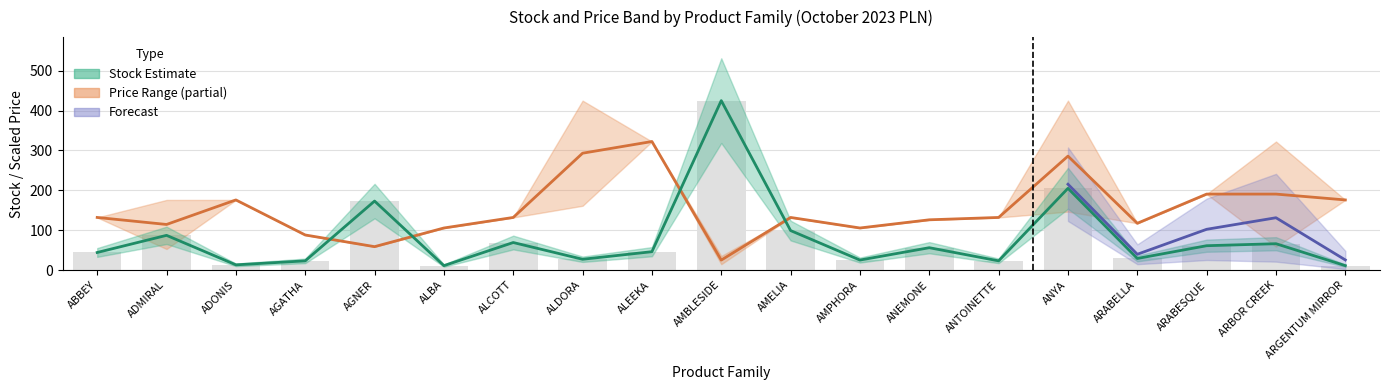

True or false: Price mid (PLN, scaled) has a value of 190.5 at ARABESQUE.

True